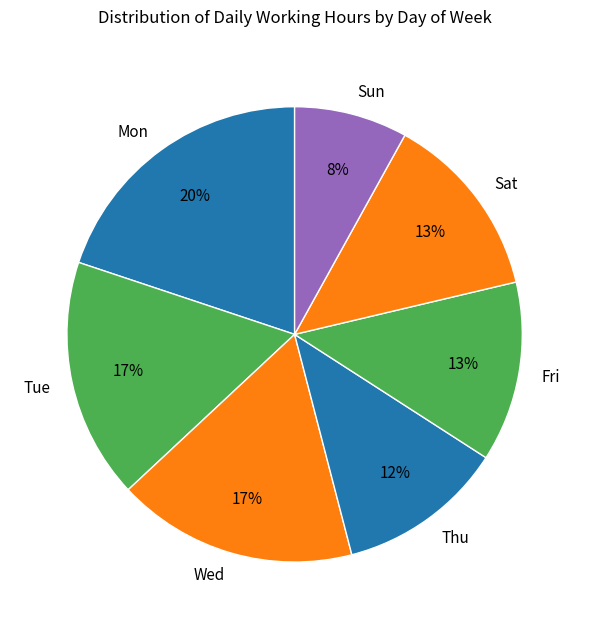

To the nearest percent, what is the difference between the Sat and Tue slice percentages?

4%